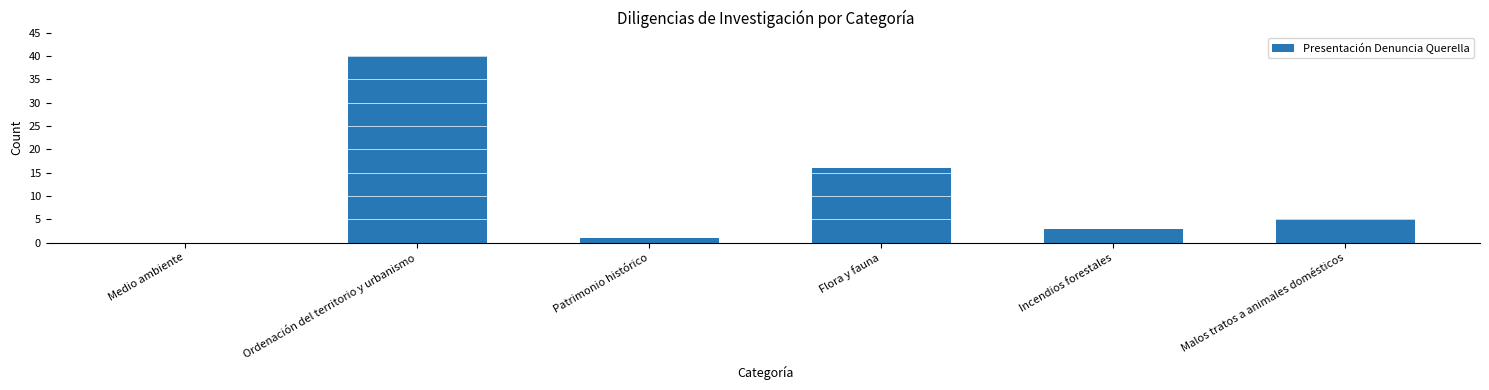

What is the greatest value displayed?

40